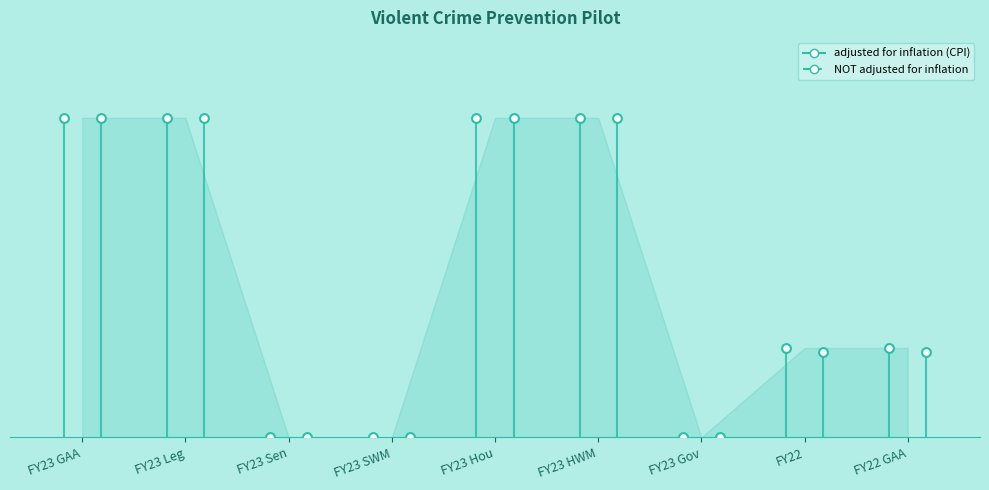

Which series reaches the maximum Y coordinate?

adjusted for inflation (CPI)